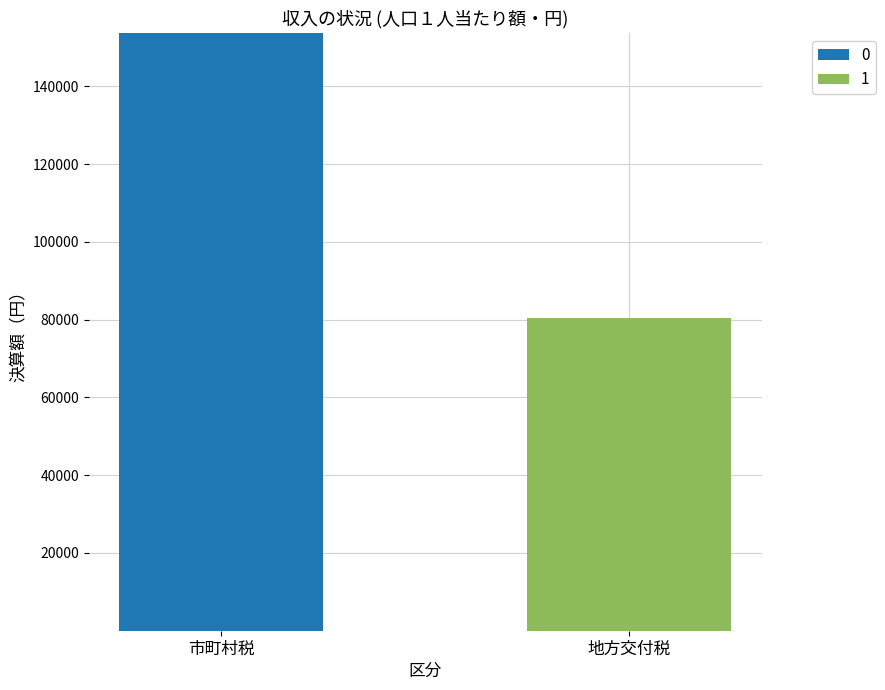

Reading left to right, transcribe the values for 0.

市町村税=153789	地方交付税=1